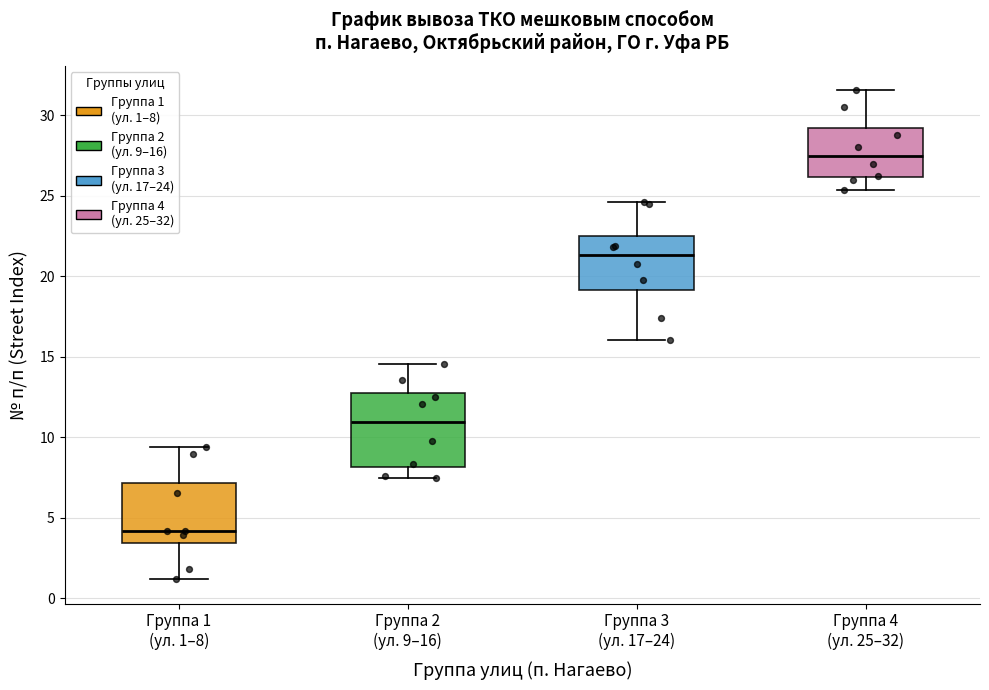

Where does the lower whisker of the box for Группа 3 (ул. 17–24) end on the y-axis? The values are not printed on the chart, so give them approximately, as read against the axis.

16.0